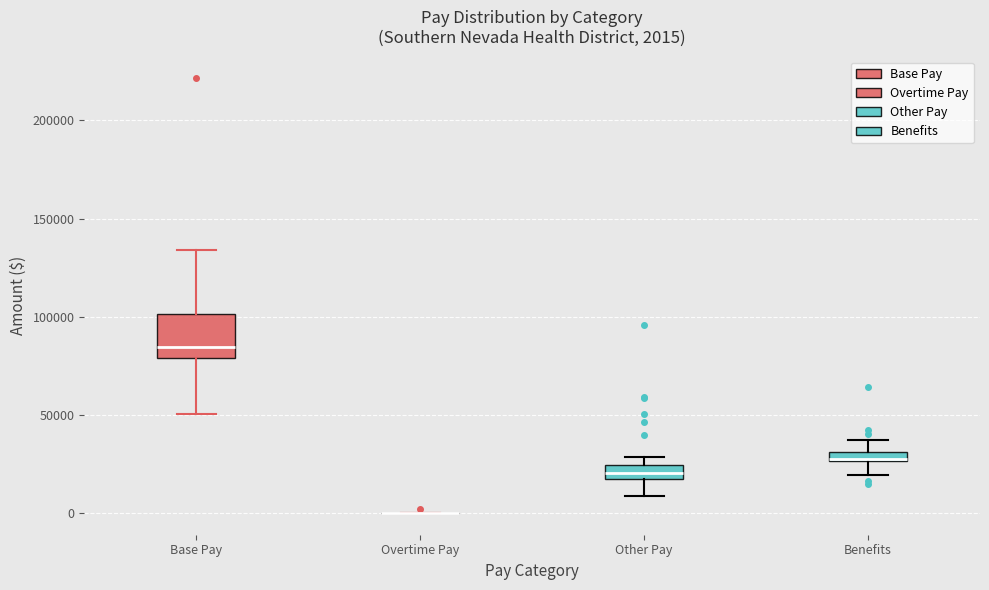

Comparing the boxes themselves (not the whiskers), which one is the tallest?

Base Pay